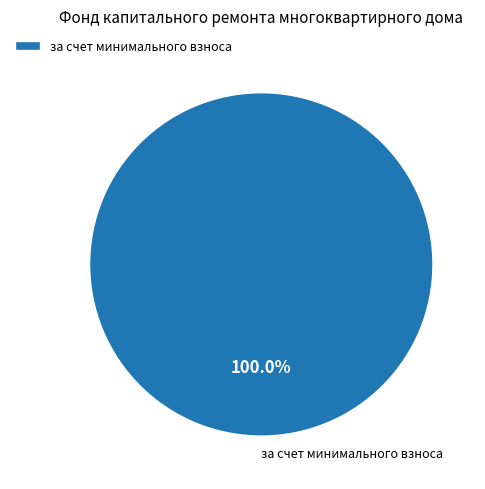

To the nearest percent, what portion does за счет минимального взноса represent?

100%